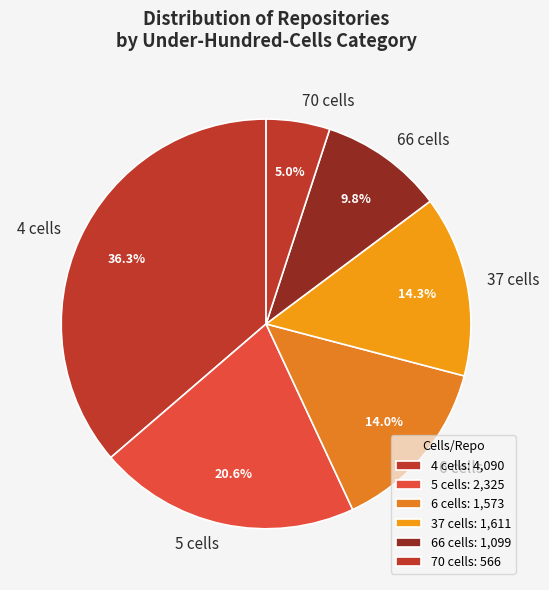

Count the number of slices in the pie.

6